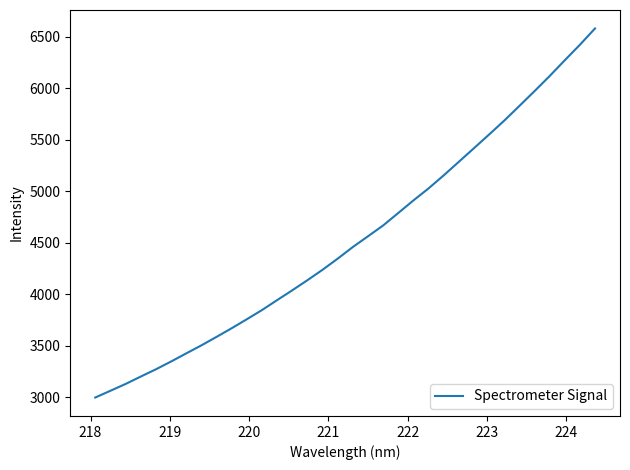

What is the maximum value shown in the chart?

6580.7